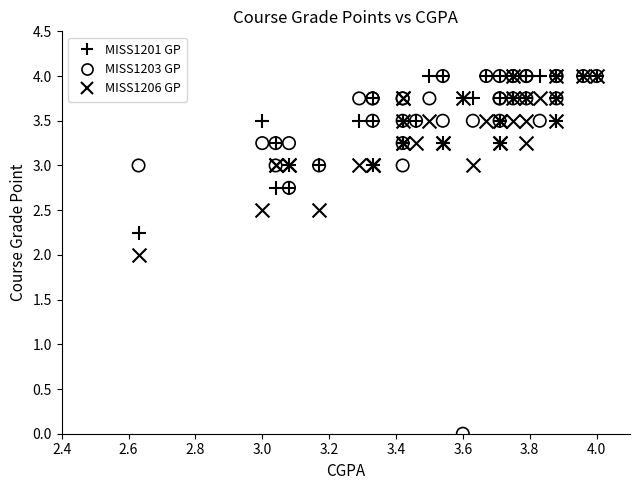

What are all the series names shown in the legend?

MISS1201 GP, MISS1203 GP, MISS1206 GP